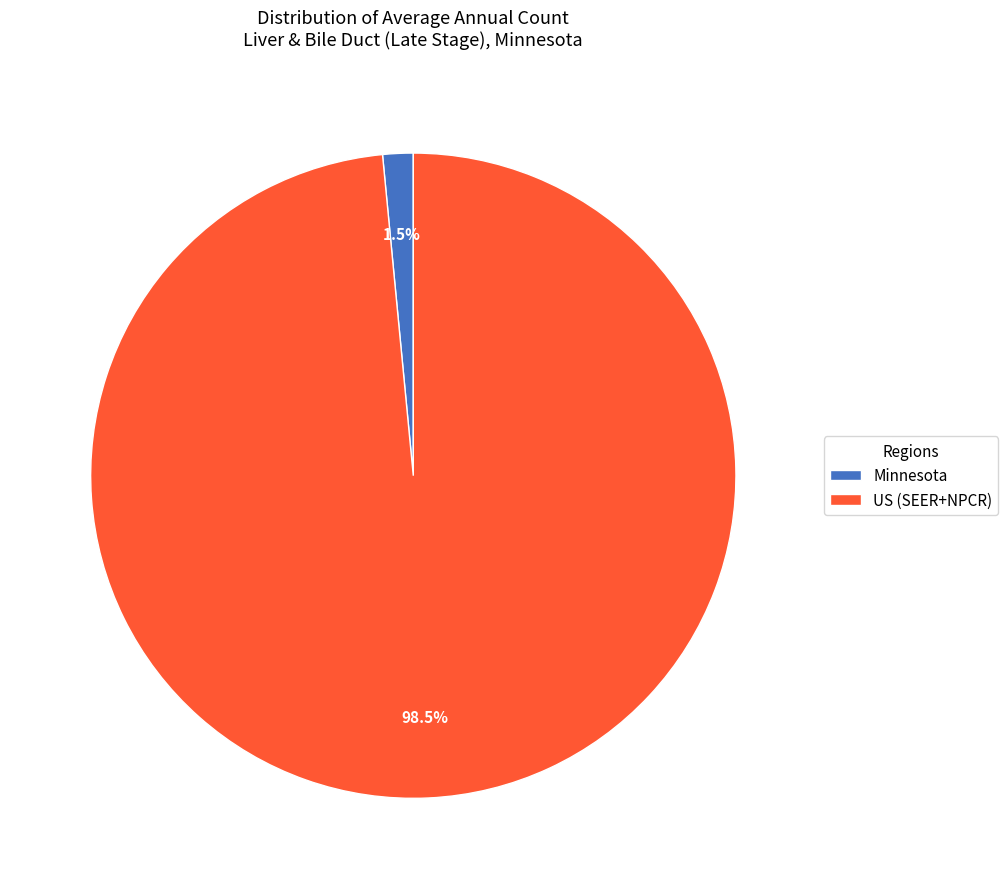

What is the total percentage of Minnesota and US (SEER+NPCR)?

100.0%